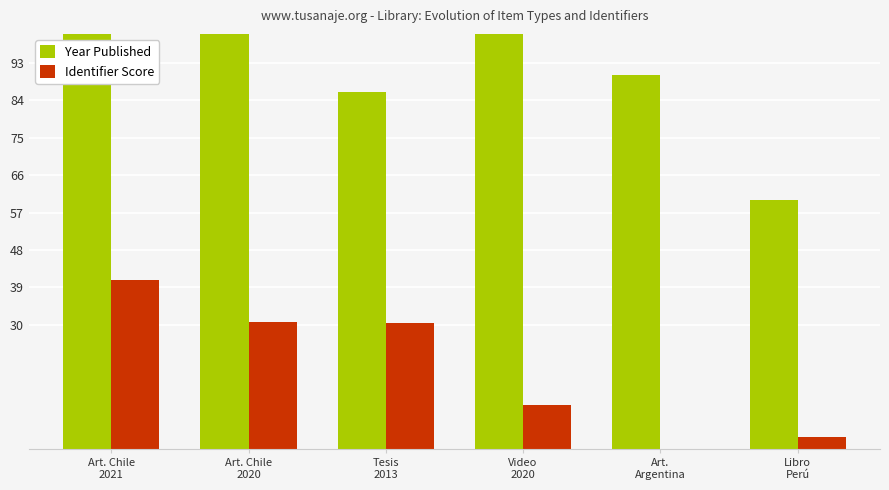

What is the label of the 2nd bar from the left?

Art. Chile
2020